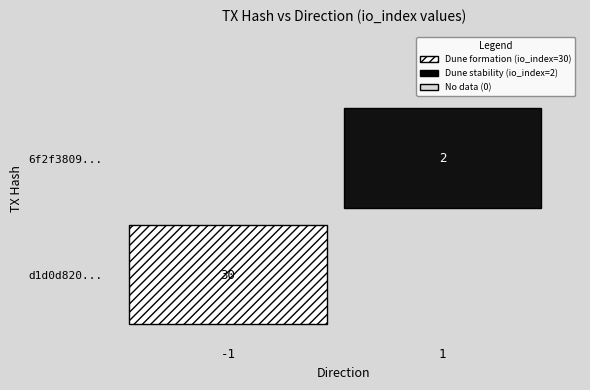

True or false: d1d0d8200f304f9ae496adca392a617a8aee6cc has a value of -1 at direction.

True